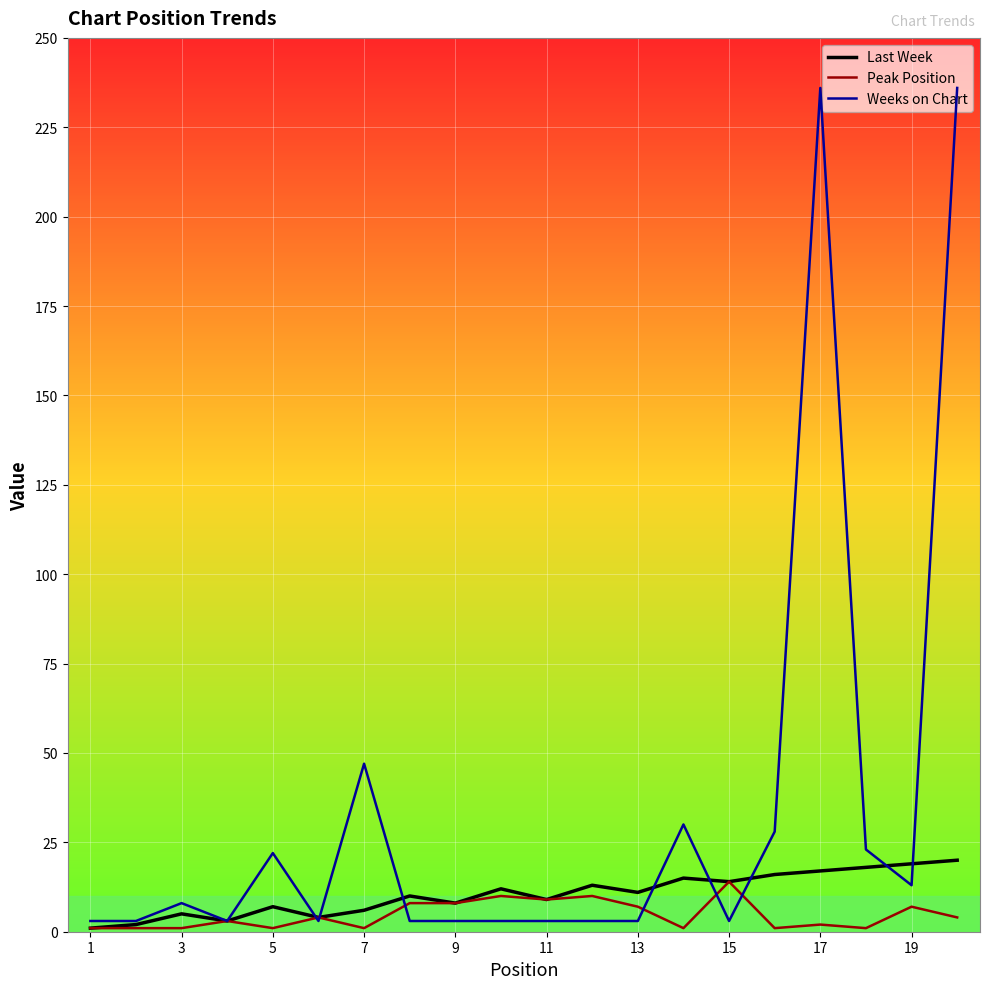

Which series has the largest range (max minus min)?

Weeks on Chart